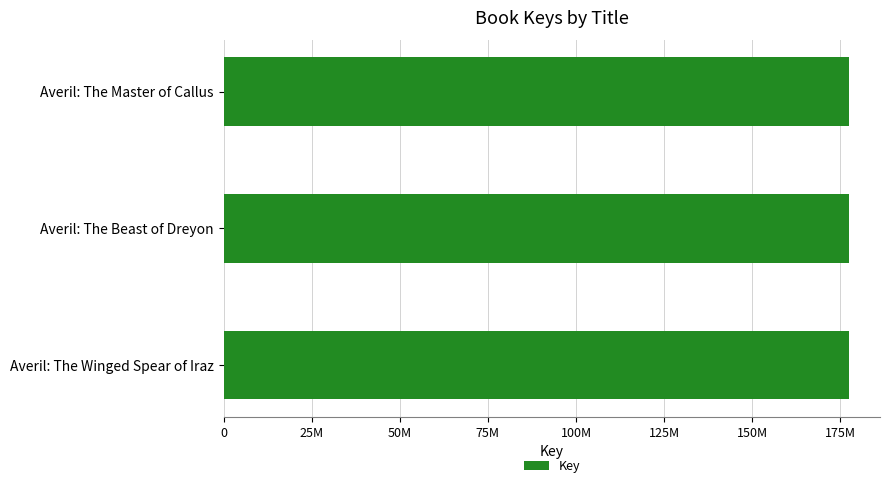

Are the bars horizontal?

Yes